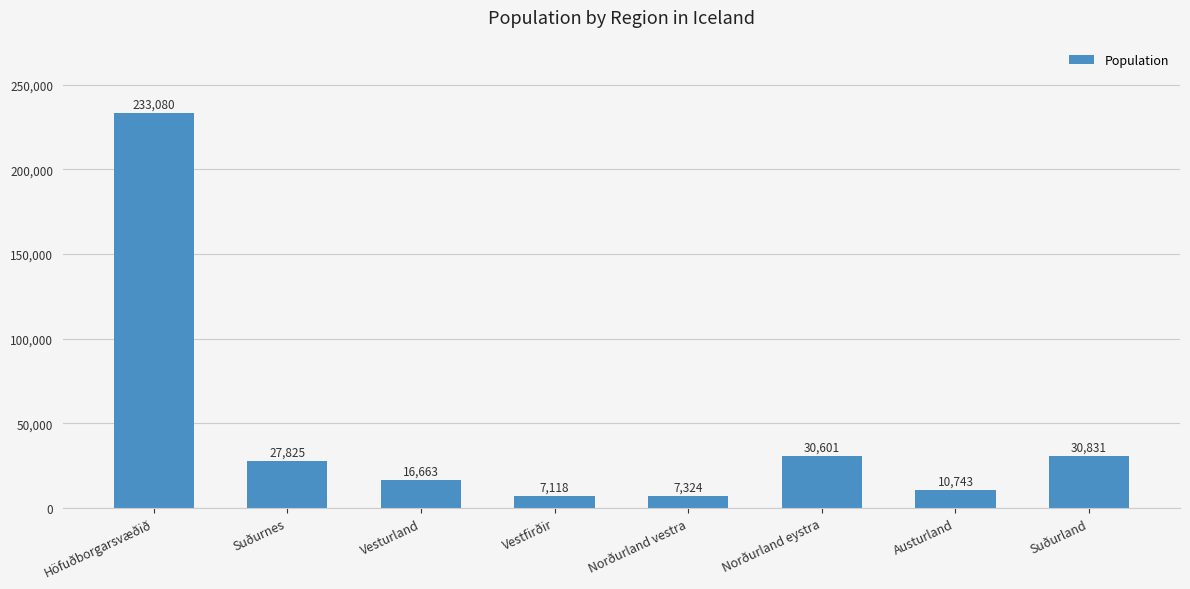

Is it true that the value at Vestfirðir is 7118?

True